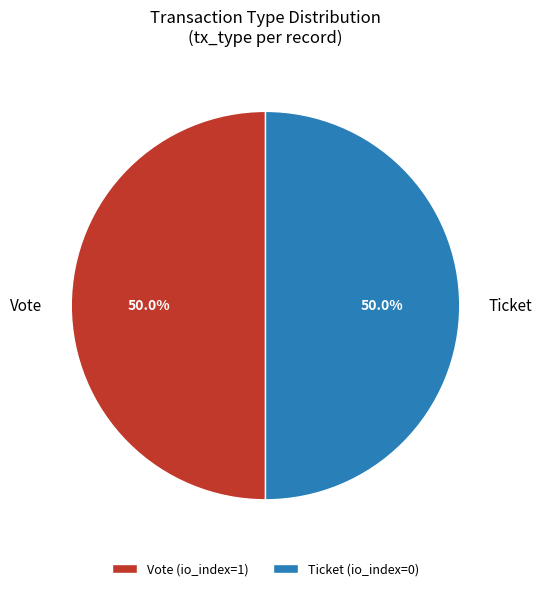

How many segments does this pie chart have?

2